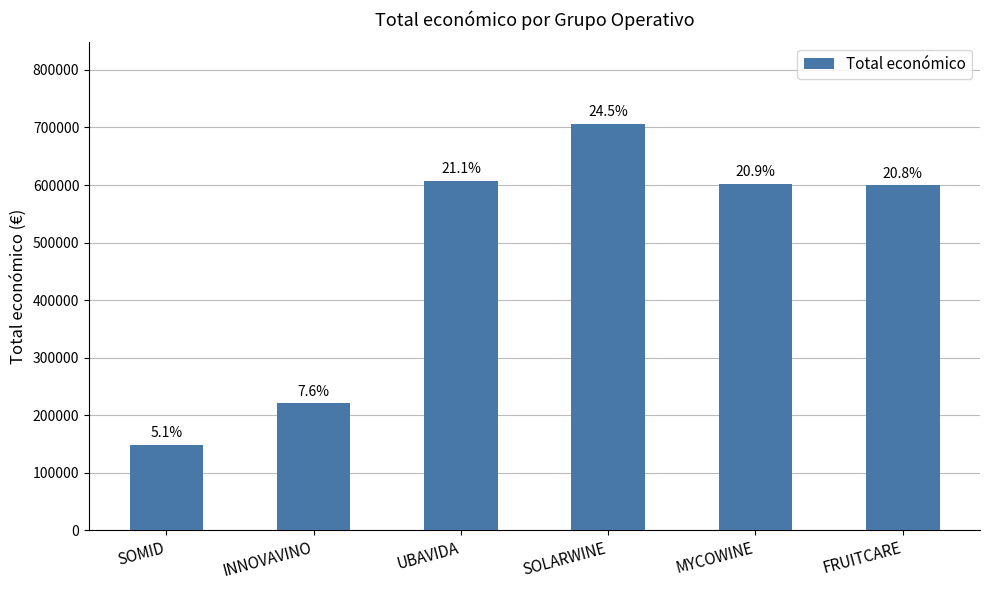

How many bars are there in total?

6